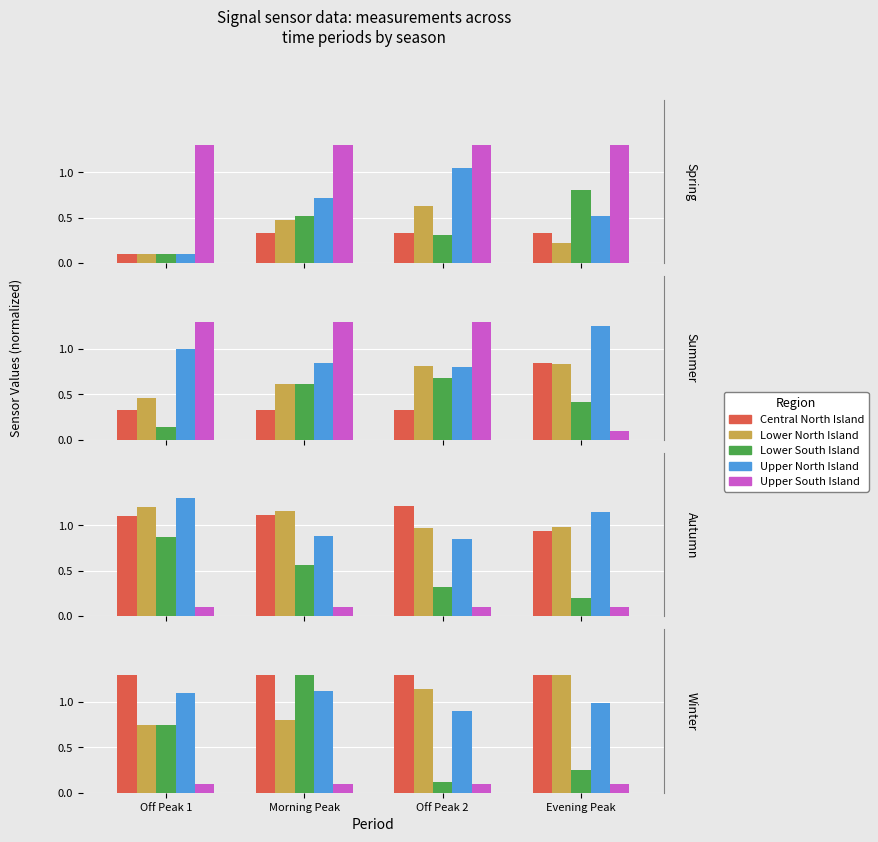

At which category does the chart reach its peak across all series?

Off Peak 1